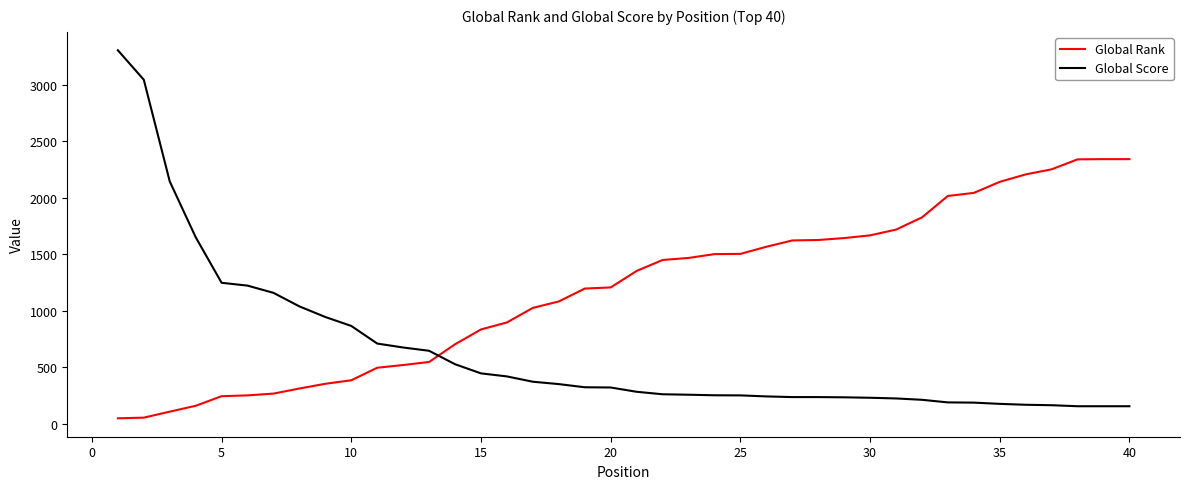

Which series ends up on top after the final intersection of Global Score and Global Rank?

Global Rank